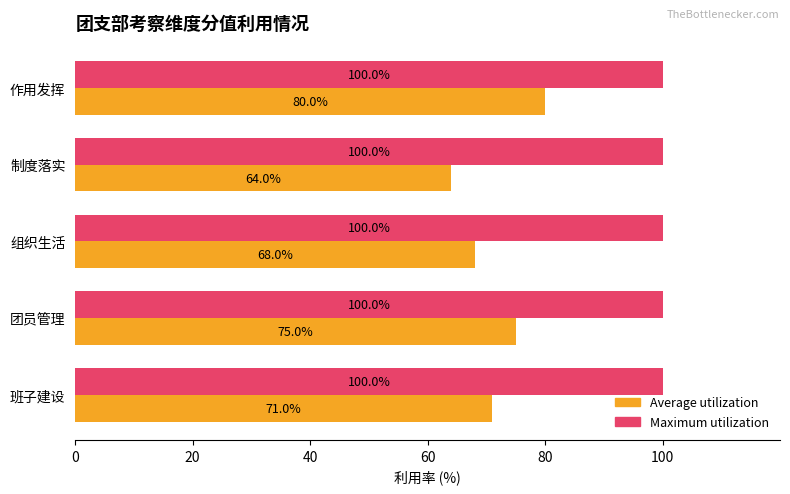

How many Average utilization values are between 68 and 75?

3